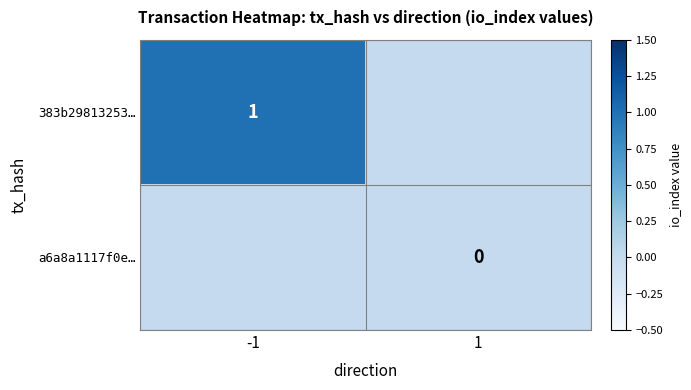

What is the greatest value displayed?

1